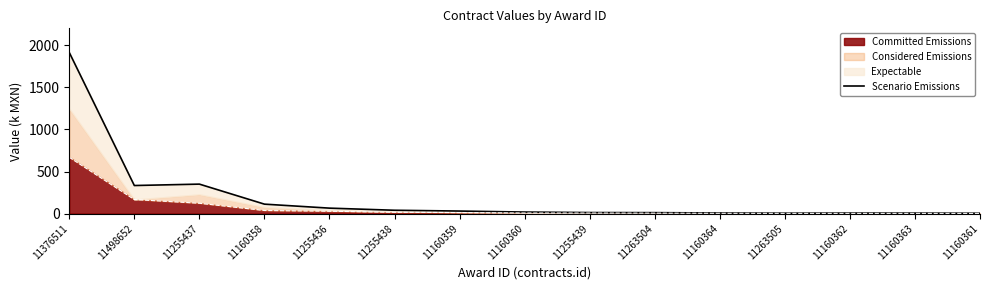

True or false: the data has more than 2 interior local peaks.

False